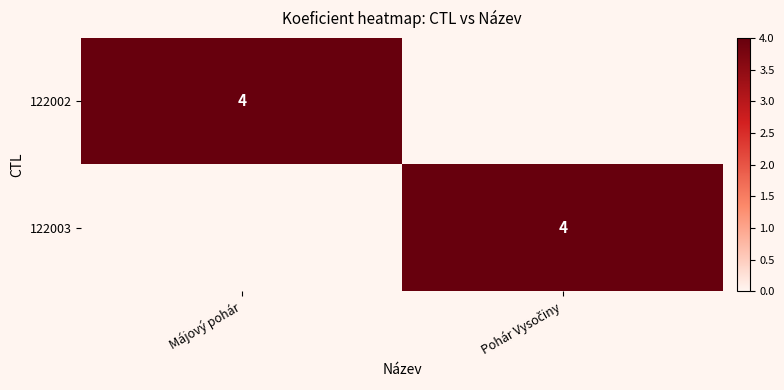

True or false: 122002 has a value of 4 at Májový pohár.

True